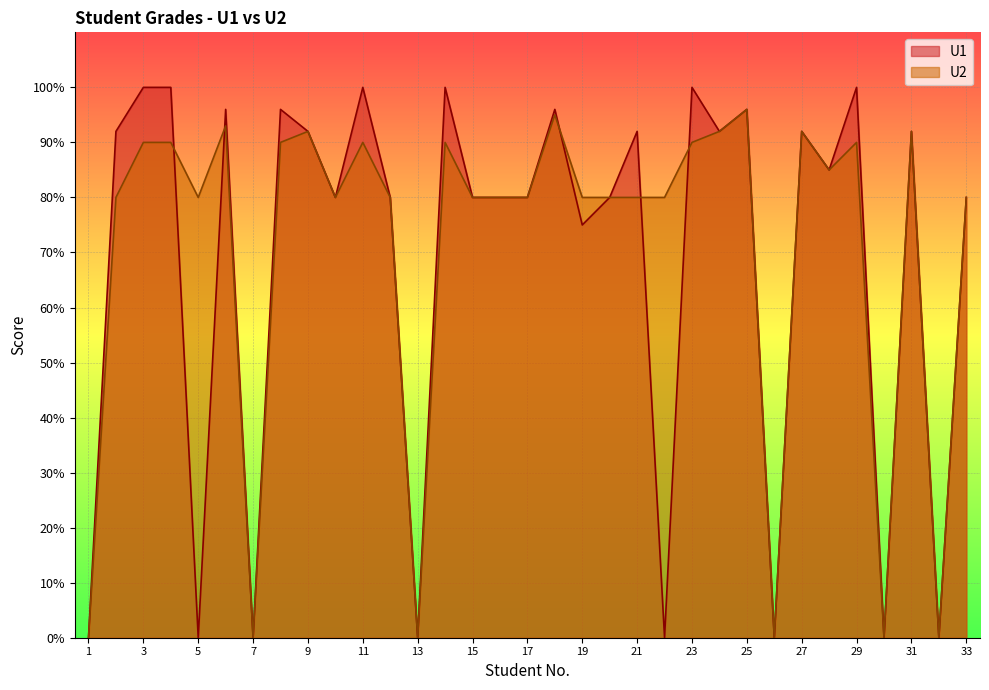

What is the difference between the maximum and minimum values in the U2 series?

96